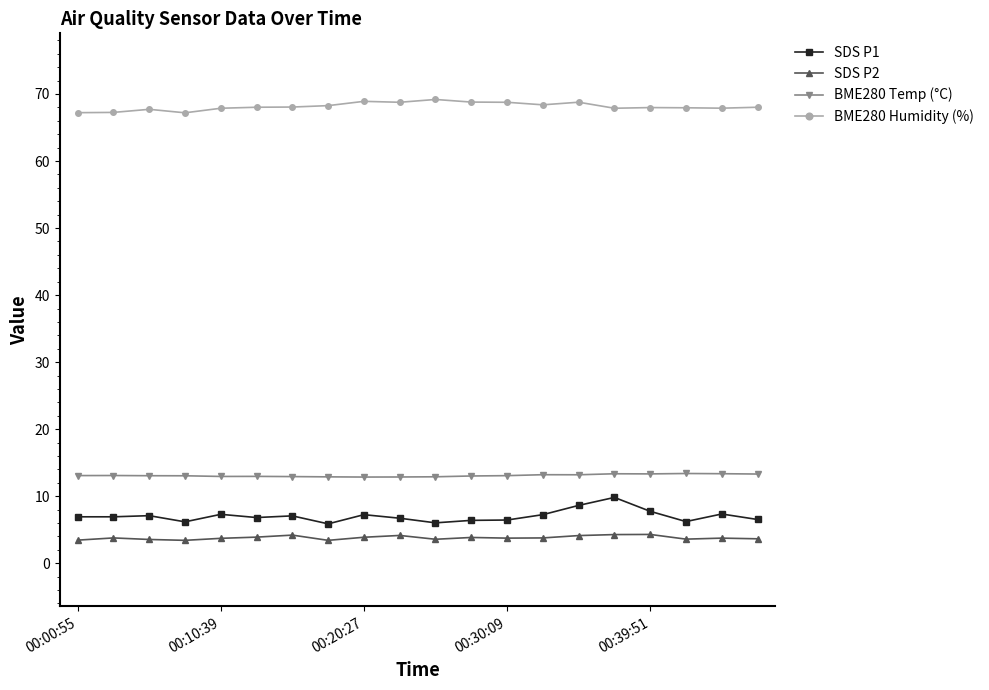

List the series in order of their peak value, lowest first.

SDS P2, SDS P1, BME280 Temp (°C), BME280 Humidity (%)